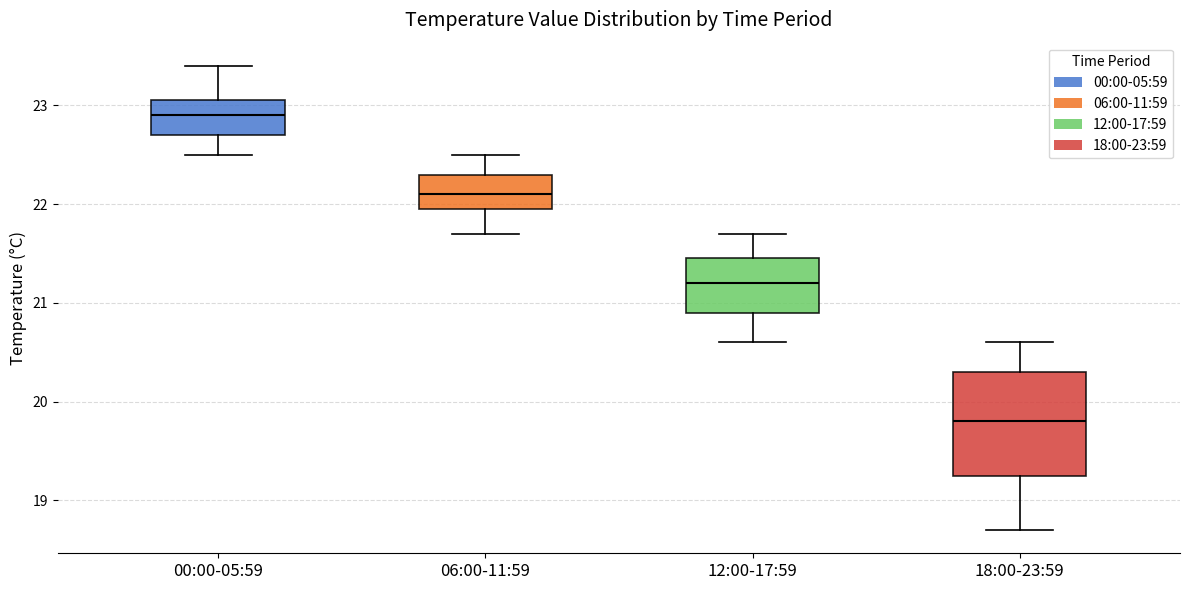

Which box is the tallest, from its lower edge to its upper edge?

18:00-23:59